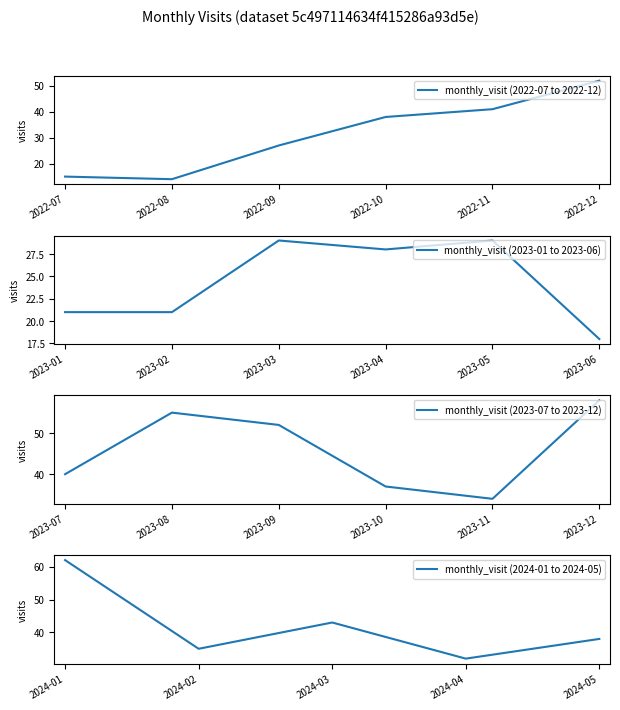

At which label does the data first exceed 35?

2022-10